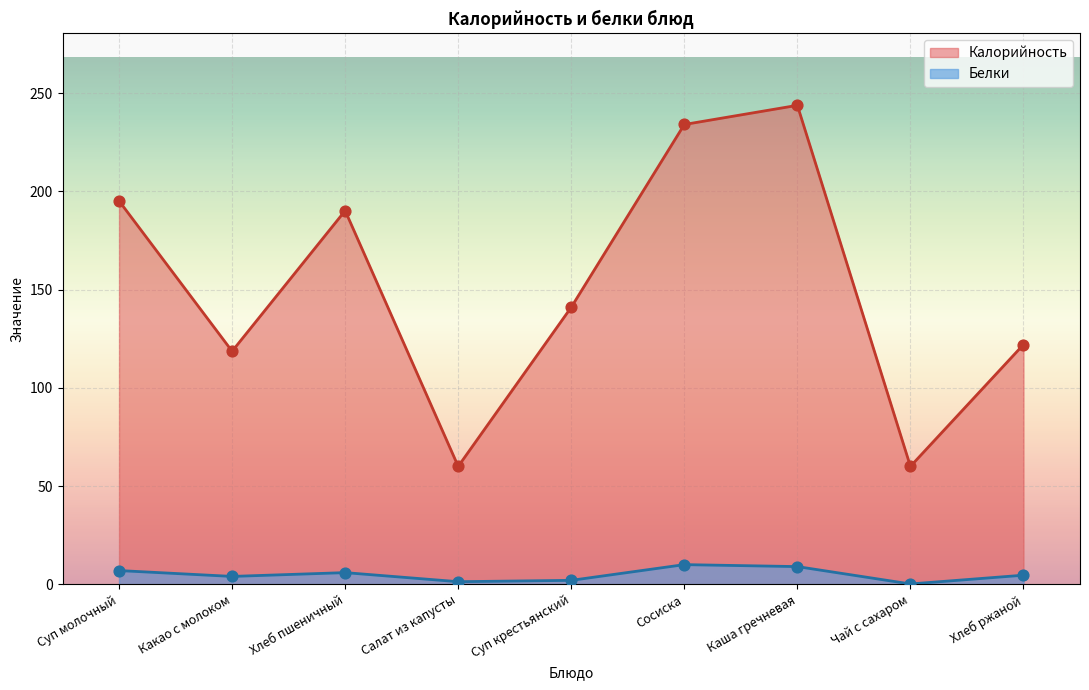

At how many categories does at least one series exceed 153?

4